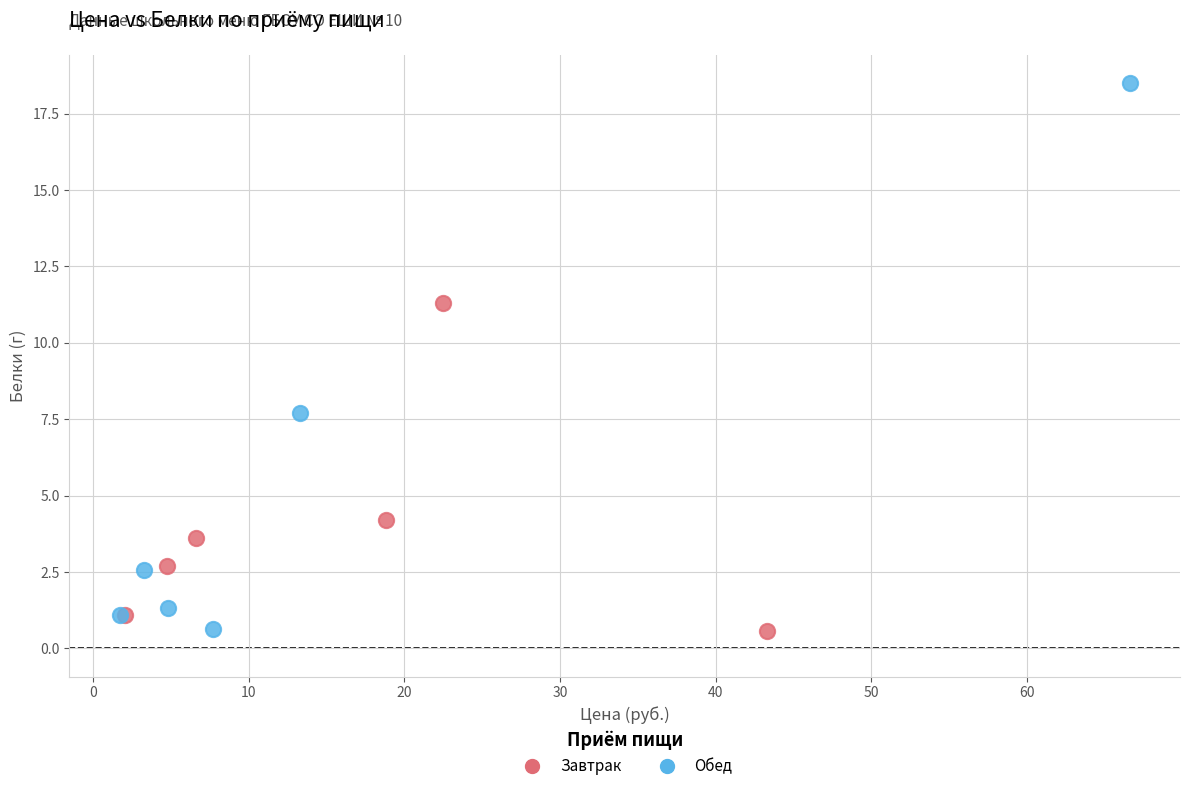

Which series has the largest Y range (max minus min)?

Обед